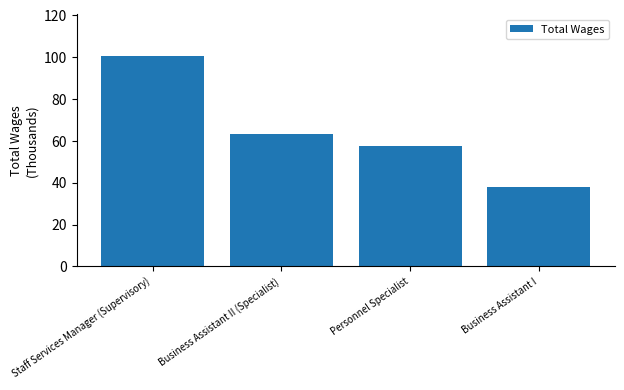

What is the ratio of the value at Personnel Specialist to the value at Staff Services Manager (Supervisory)?

0.6